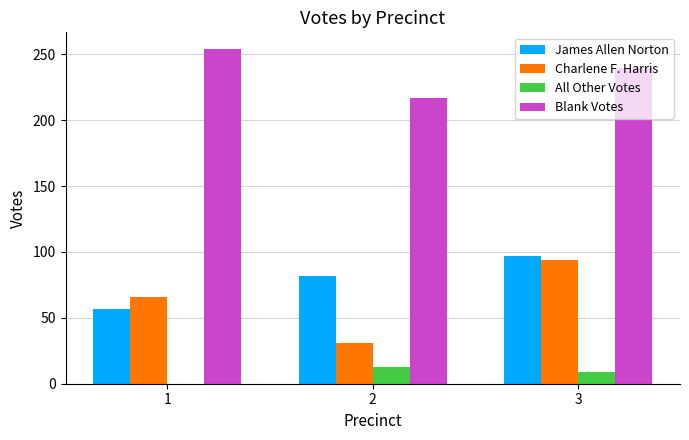

Reading left to right, transcribe all the data shown in this chart.

James Allen Norton: 1=57	2=82	3=97
Charlene F. Harris: 1=66	2=31	3=94
All Other Votes: 1=0	2=13	3=9
Blank Votes: 1=254	2=217	3=240